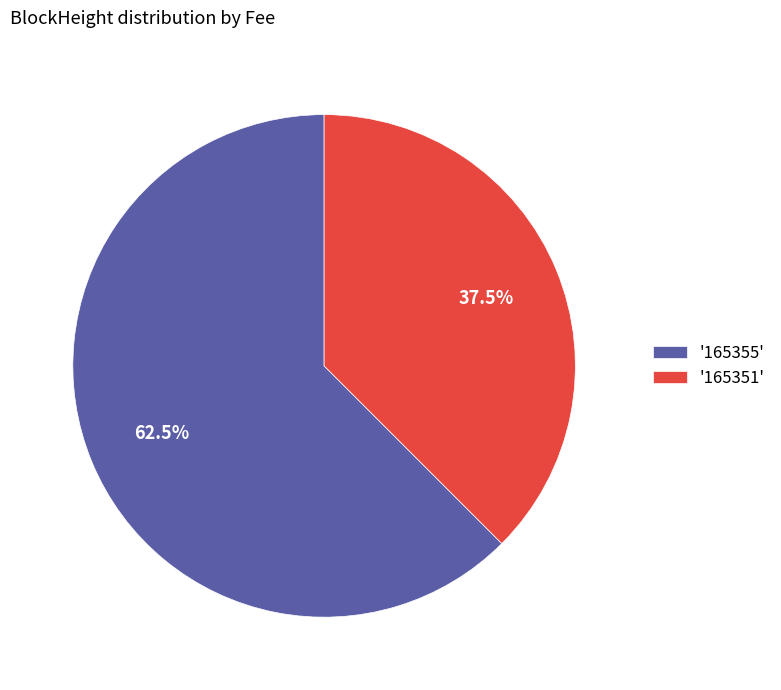

To the nearest percent, what is the average slice percentage?

50%